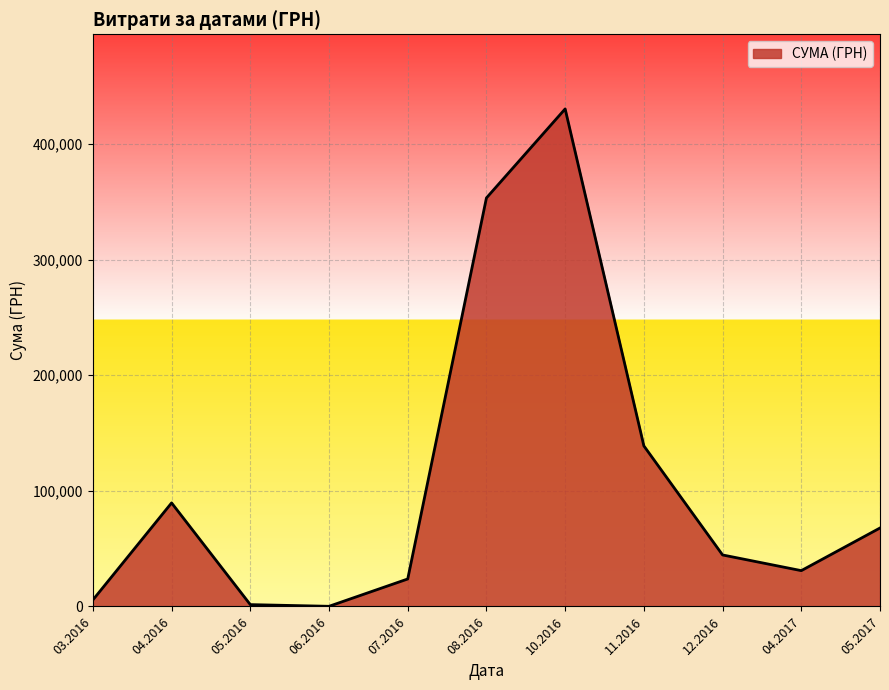

Which has a higher value, 04.2016 or 12.2016?

04.2016